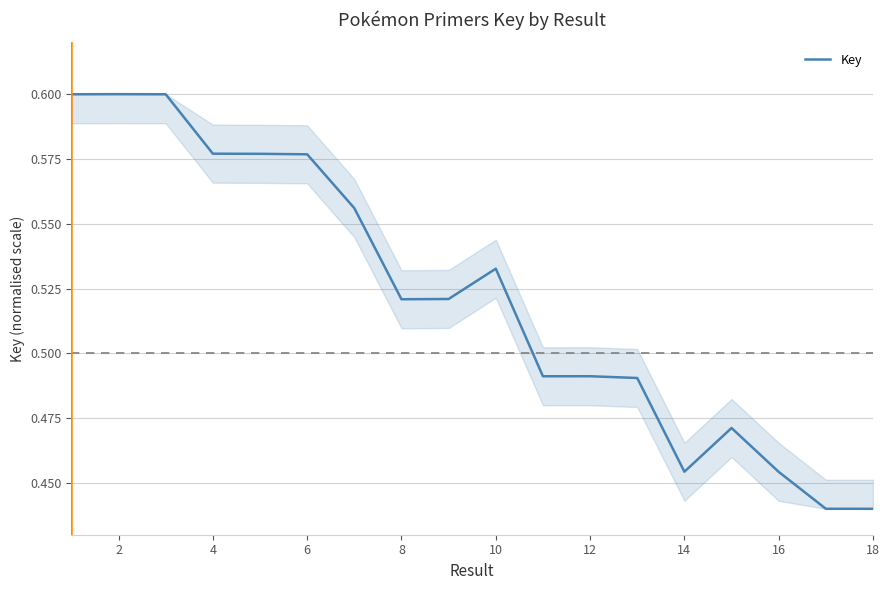

The value at 2 is 0.6. True or false?

True